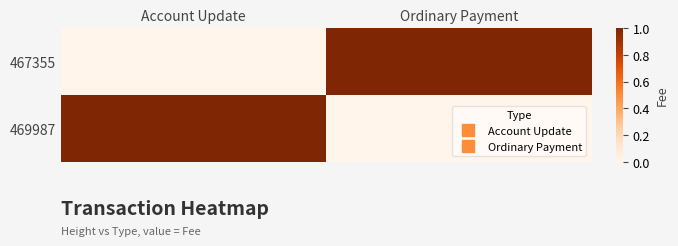

Which has a higher value, Ordinary Payment or Account Update?

Ordinary Payment